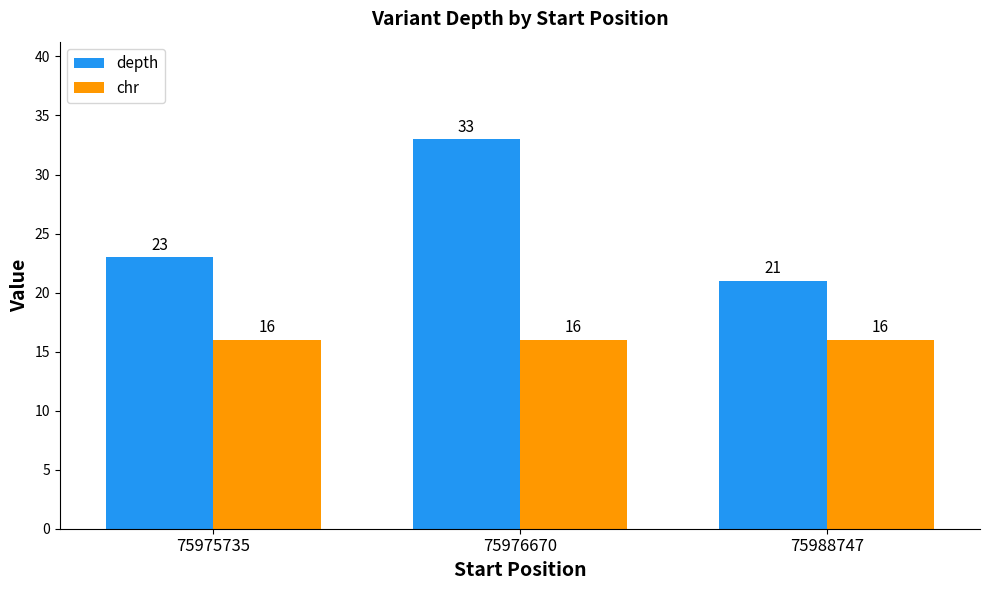

The depth series shows 33 at 75976670. True or false?

True